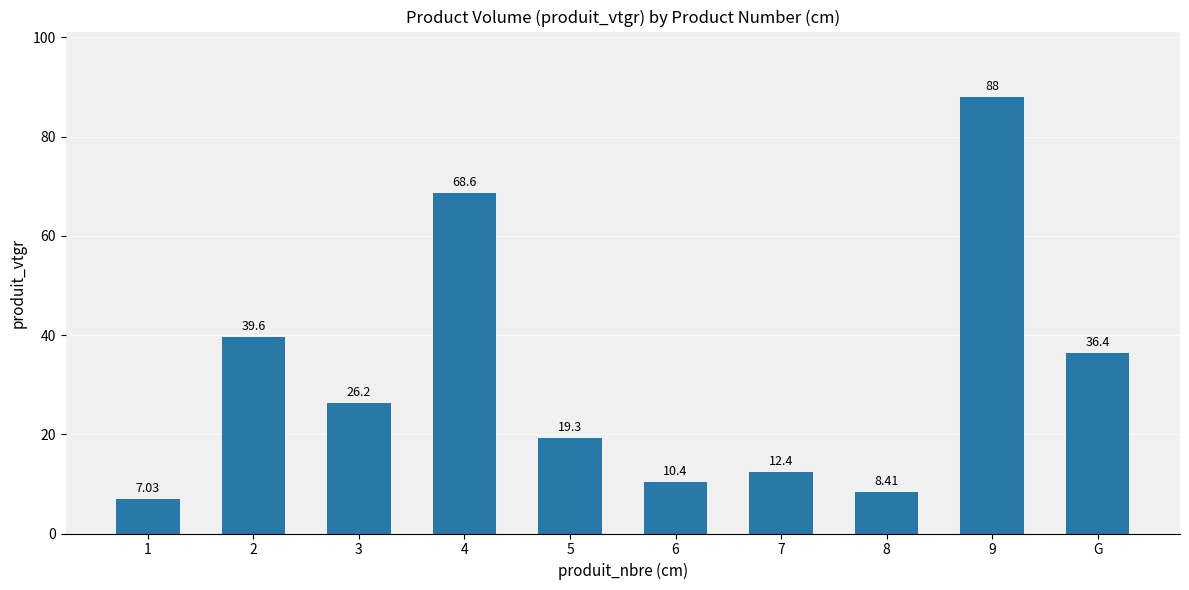

The chart shows a value of 26.2 at 3. True or false?

True